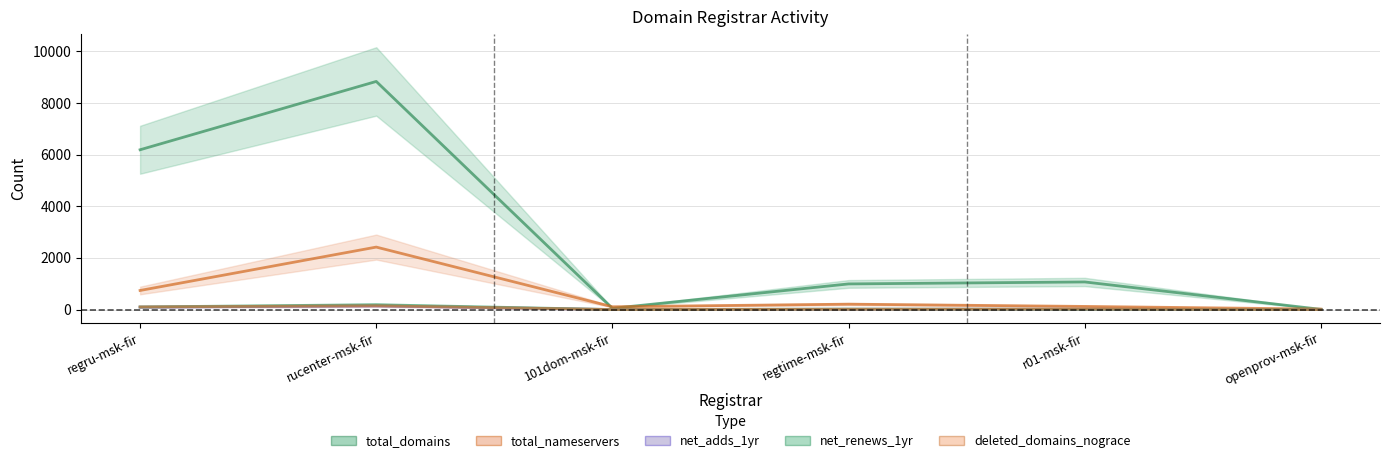

Rank the series by their maximum value, from lowest to highest.

net_adds_1yr, deleted_domains_nograce, net_renews_1yr, total_nameservers, total_domains